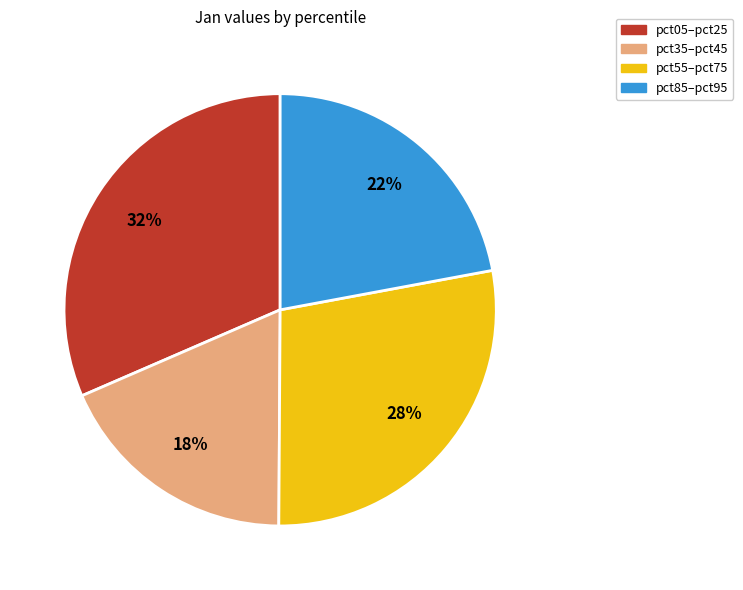

Is there any slice that represents more than half of the pie?

No